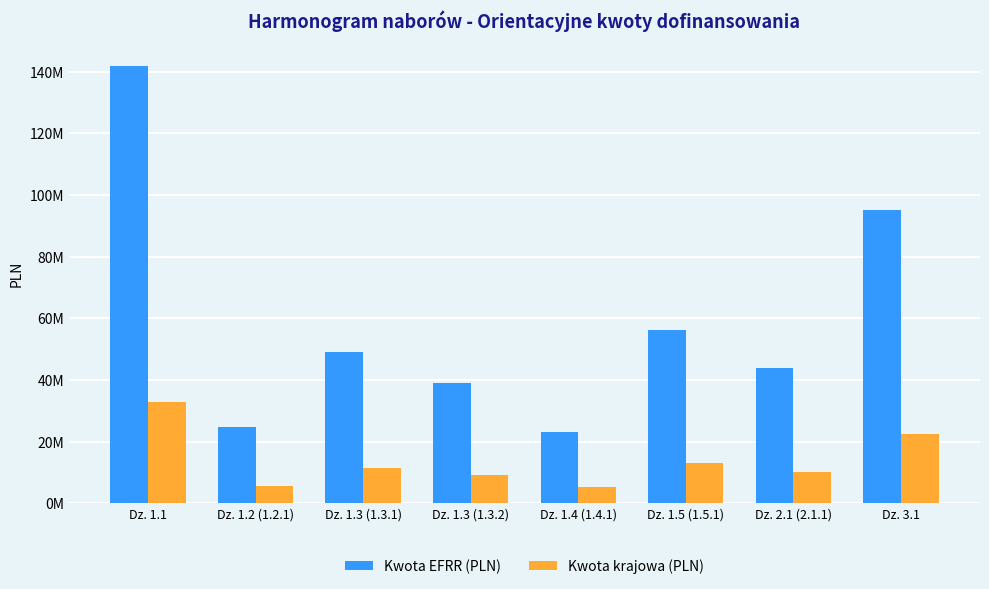

Does the chart contain stacked bars?

No